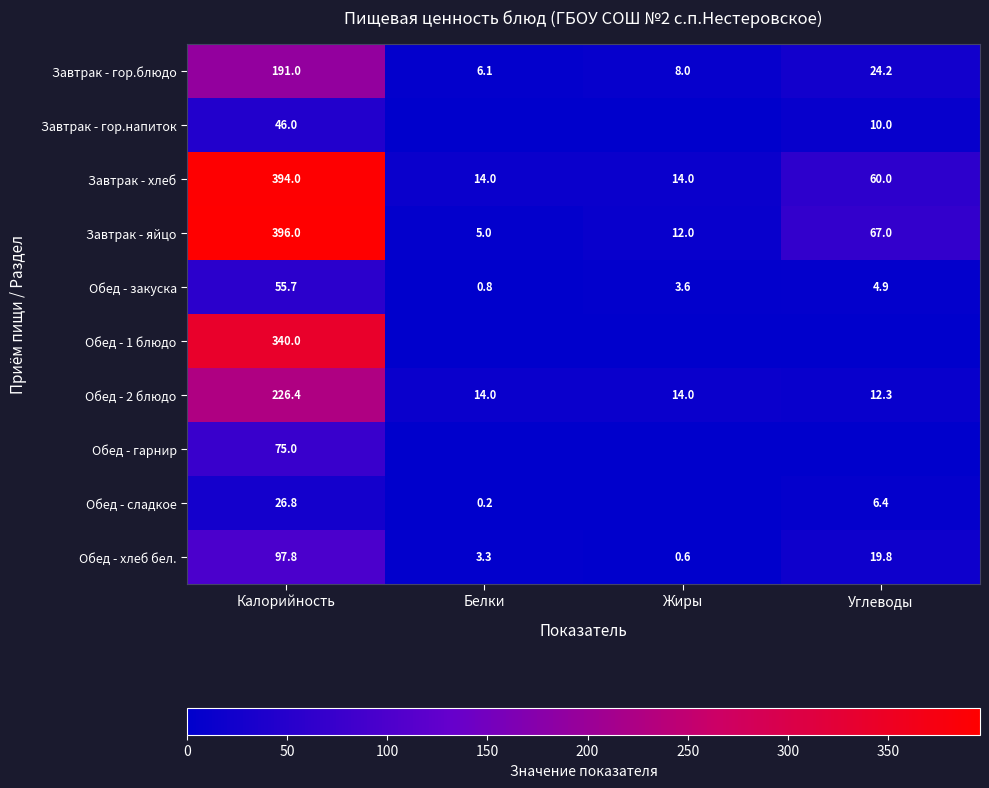

At how many categories does at least one series exceed 18?

2